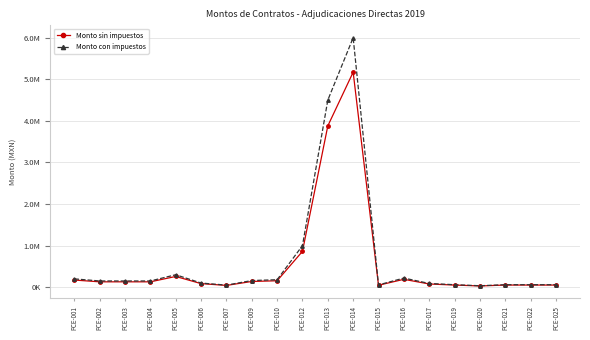

Which category has the highest value in the Monto sin impuestos series?

PCE-014